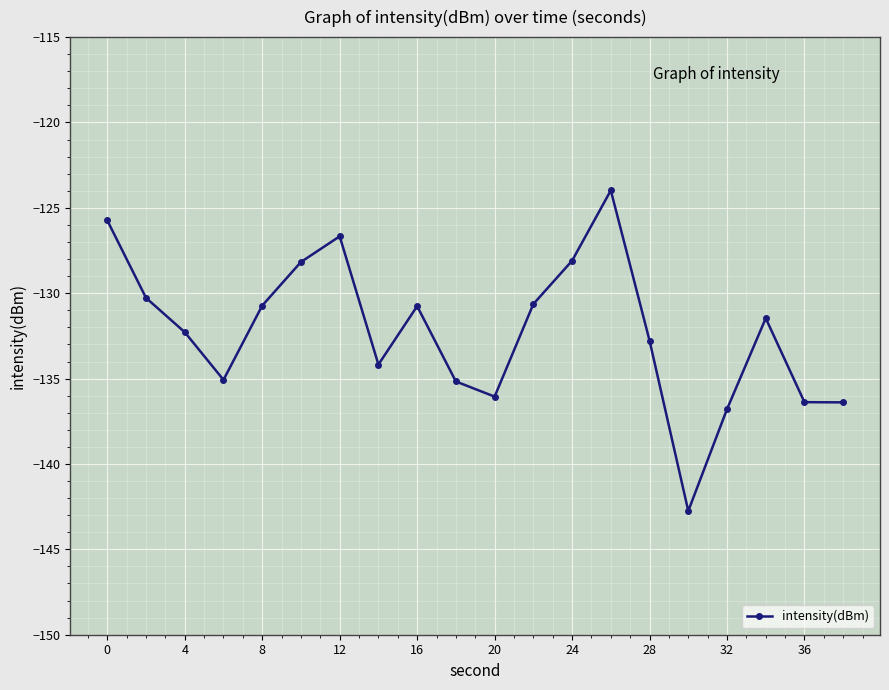

How many interior local peaks (higher than both neighbors) does the data have?

4